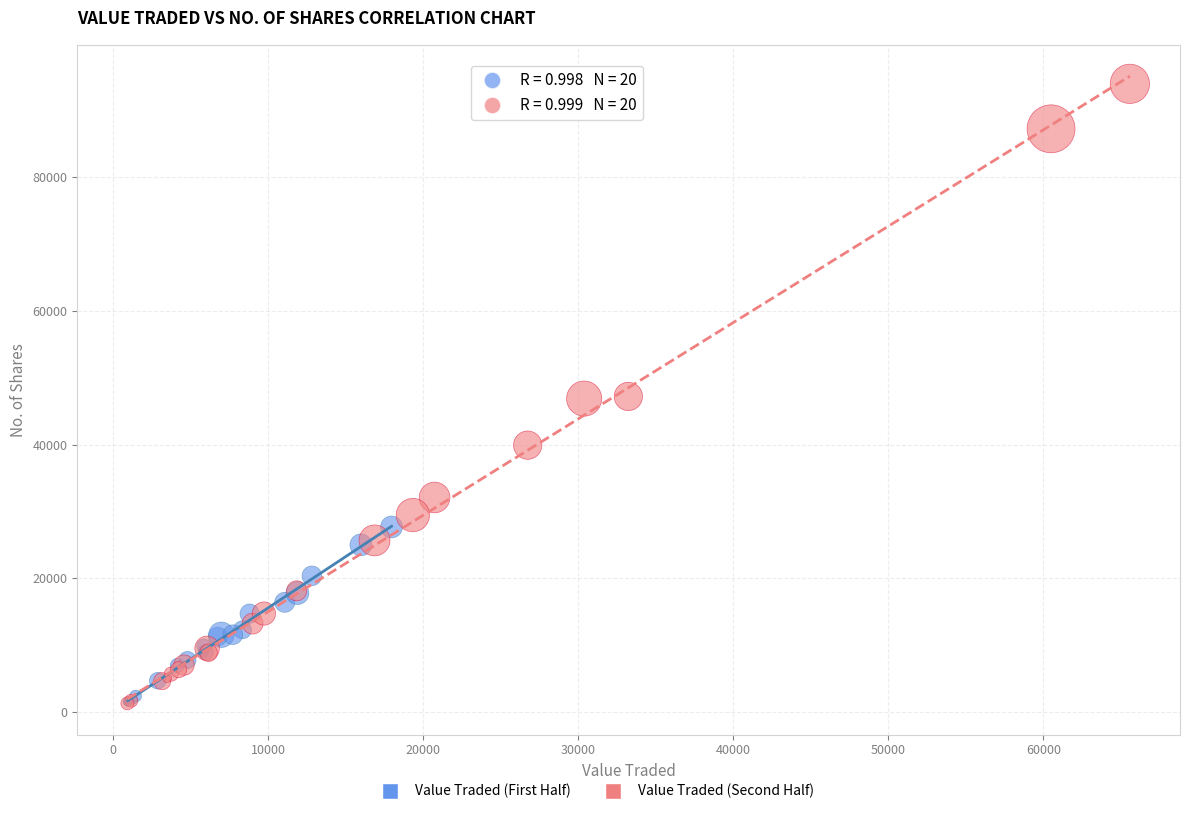

Which series has the largest Y range (max minus min)?

Value Traded (Second Half)